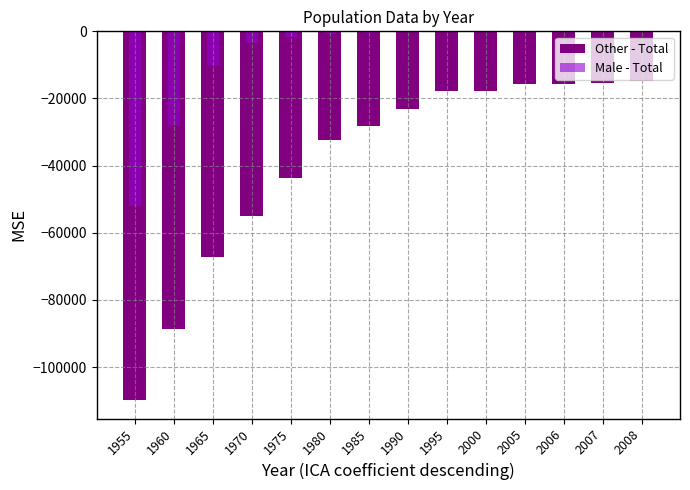

Reading left to right, transcribe all the data shown in this chart.

Other - Total: 1955=-109816	1960=-88509	1965=-67220	1970=-54948	1975=-43610	1980=-32295	1985=-28333	1990=-23060	1995=-17678	2000=-17656	2005=-15786	2006=-15642	2007=-15242	2008=-14660
Male - Total: 1955=-52012	1960=-28147	1965=-9901	1970=-3429	1975=-1575	1980=-825	1985=-538	1990=-268	1995=-269	2000=-272	2005=-212	2006=-255	2007=-241	2008=-219